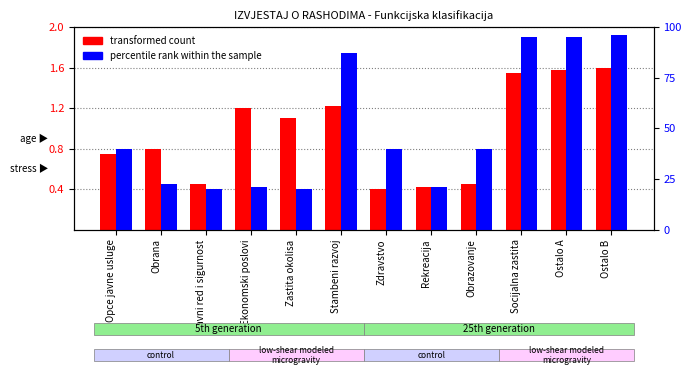

Which series has the widest spread of values?

percentile rank within the sample